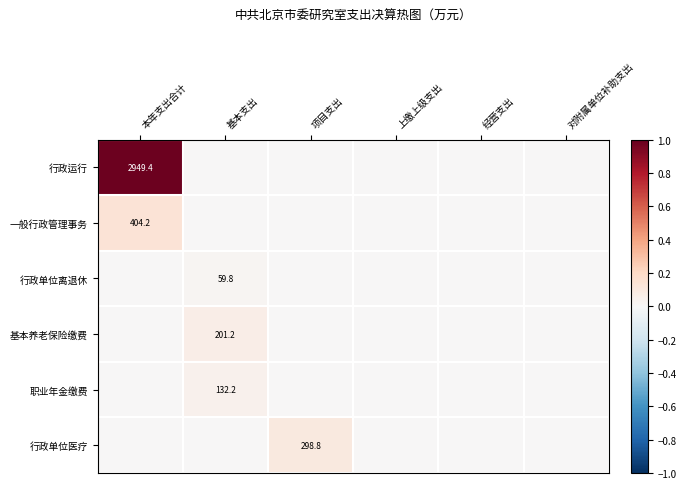

True or false: 基本养老保险缴费 has a value of 201.2 at 基本支出.

True